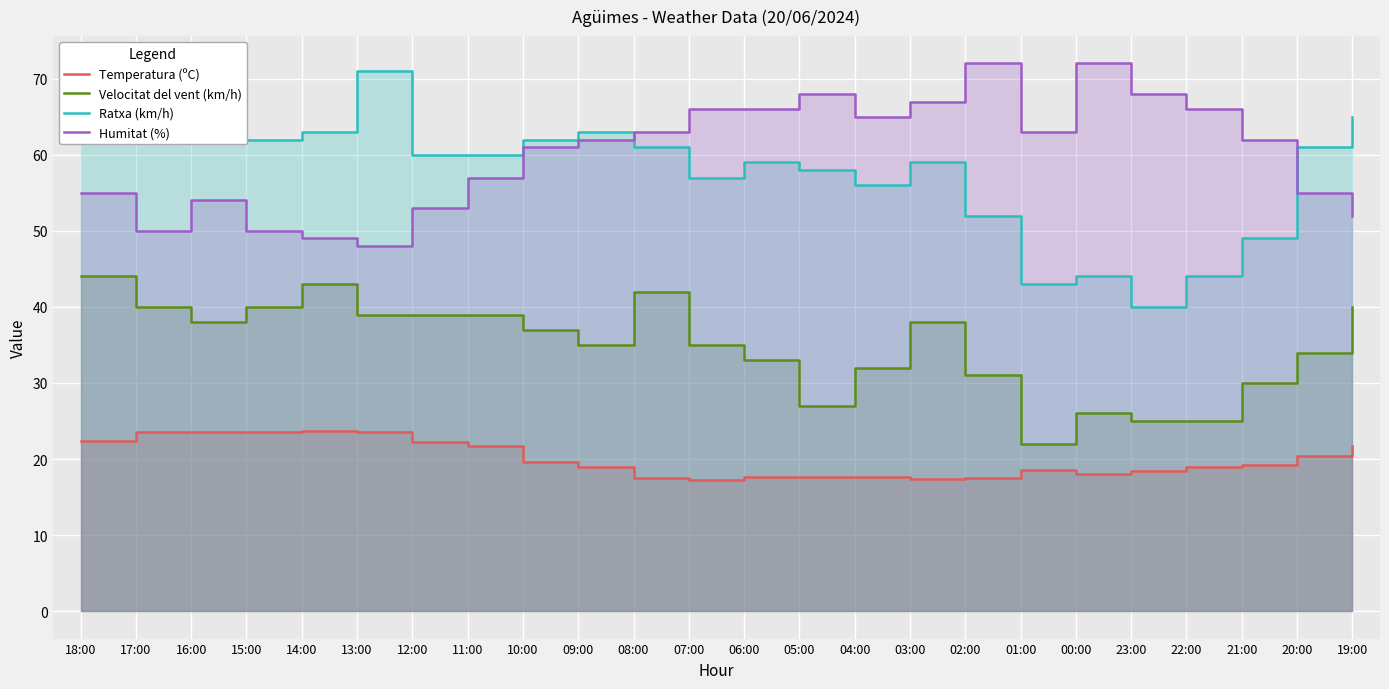

True or false: Humitat (%) has more than 2 interior local peaks.

True